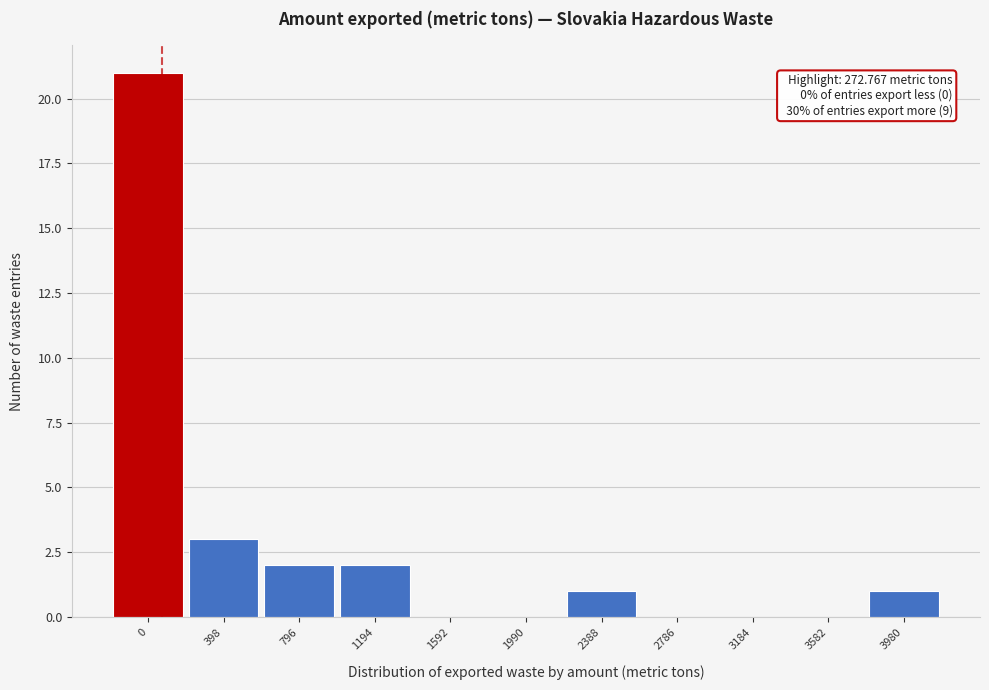

Reading right to left, list all the values displayed in this chart.

3980=1	3582=0	3184=0	2786=0	2388=1	1990=0	1592=0	1194=2	796=2	398=3	0=21